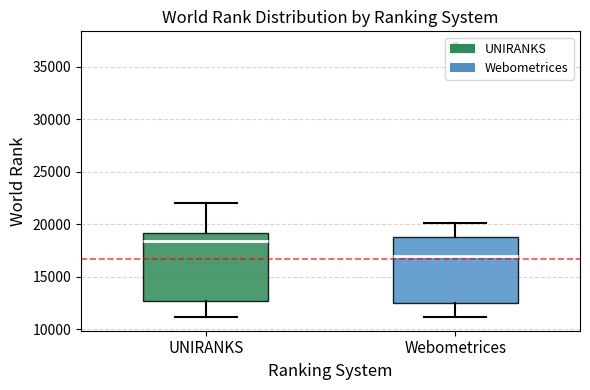

Where is the upper edge of the box for UNIRANKS on the y-axis? The values are not printed on the chart, so give them approximately, as read against the axis.

19000